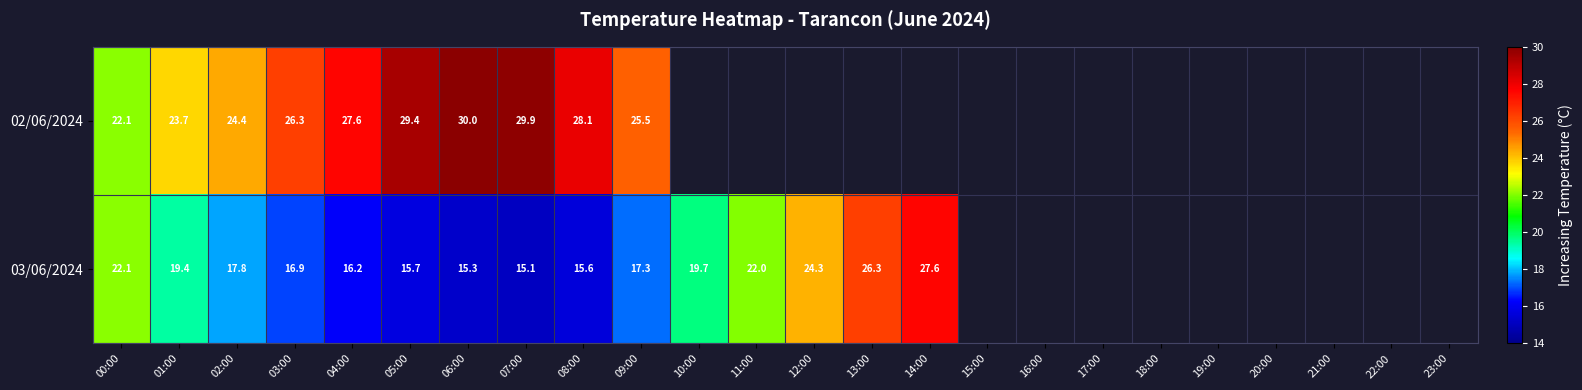

The value of 02/06/2024 at 05:00 is 38.7. True or false?

False